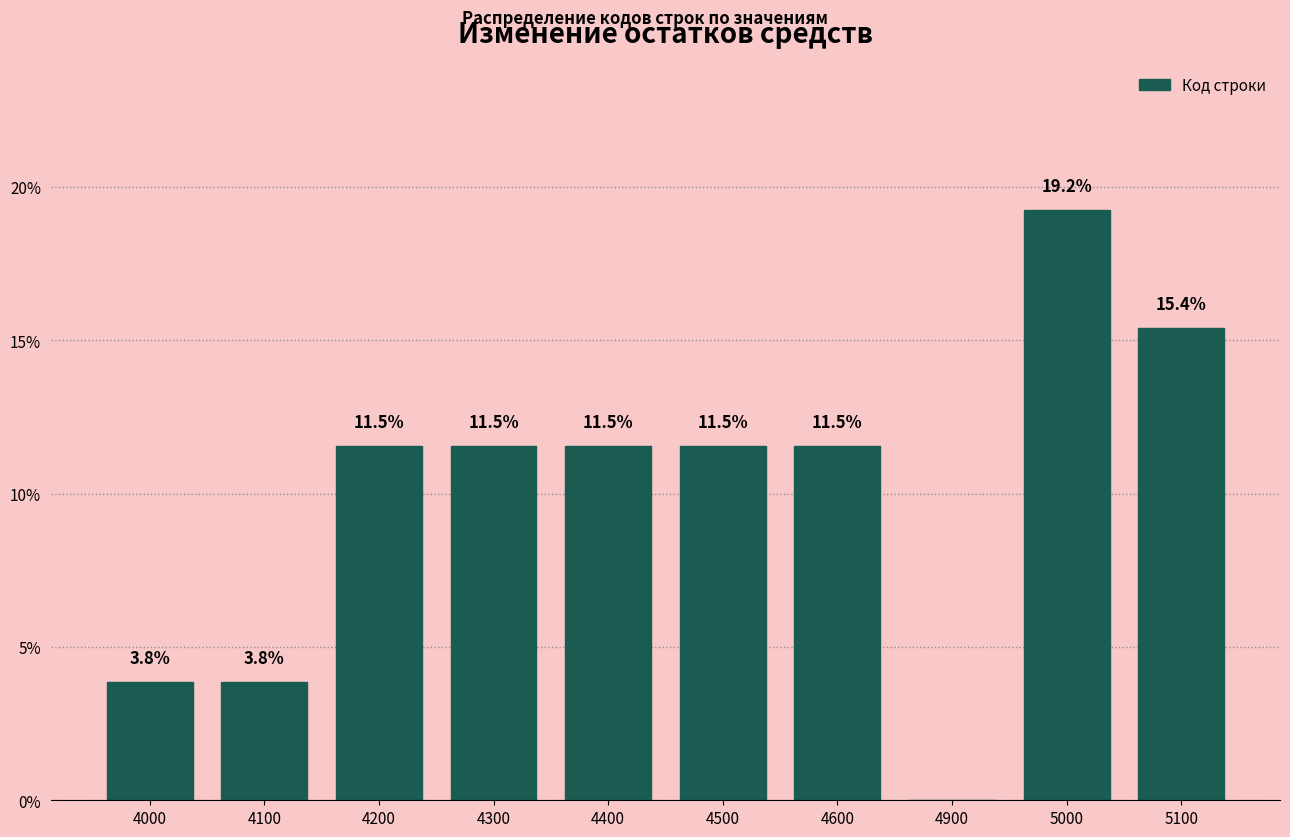

Reading left to right, transcribe all the data shown in this chart.

4000=3.8	4100=3.8	4200=11.5	4300=11.5	4400=11.5	4500=11.5	4600=11.5	4900=0.0	5000=19.2	5100=15.4